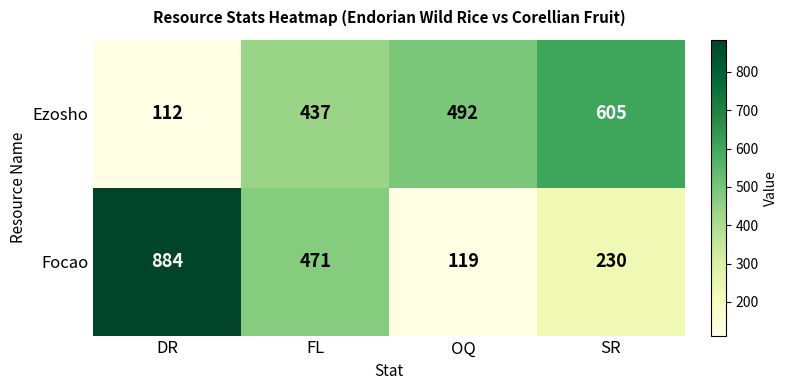

Which series changed the most between FL and OQ?

Focao